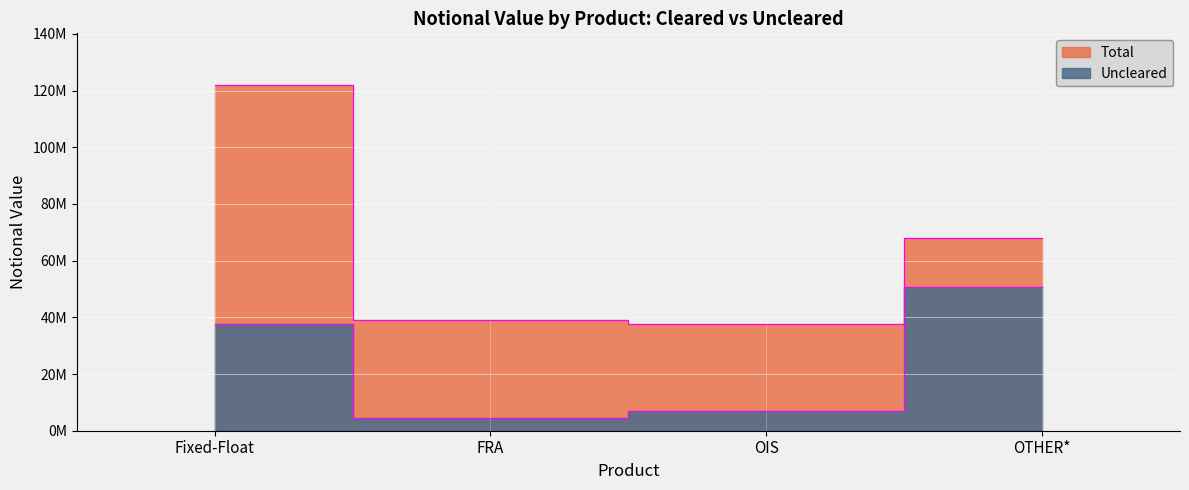

Is the value of Total at OTHER* greater than the value of Uncleared at Fixed-Float?

Yes